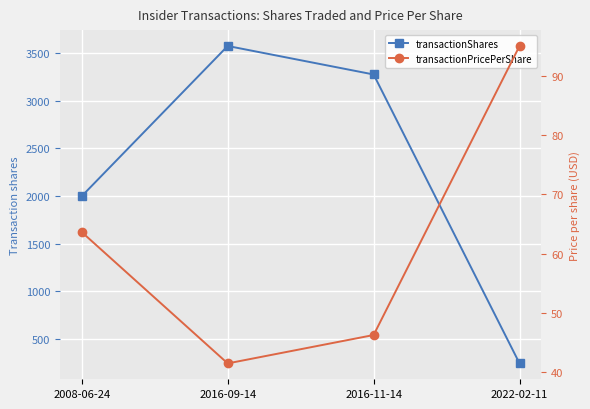

What is the difference between the maximum and second lowest values in the transactionPricePerShare series?

48.8